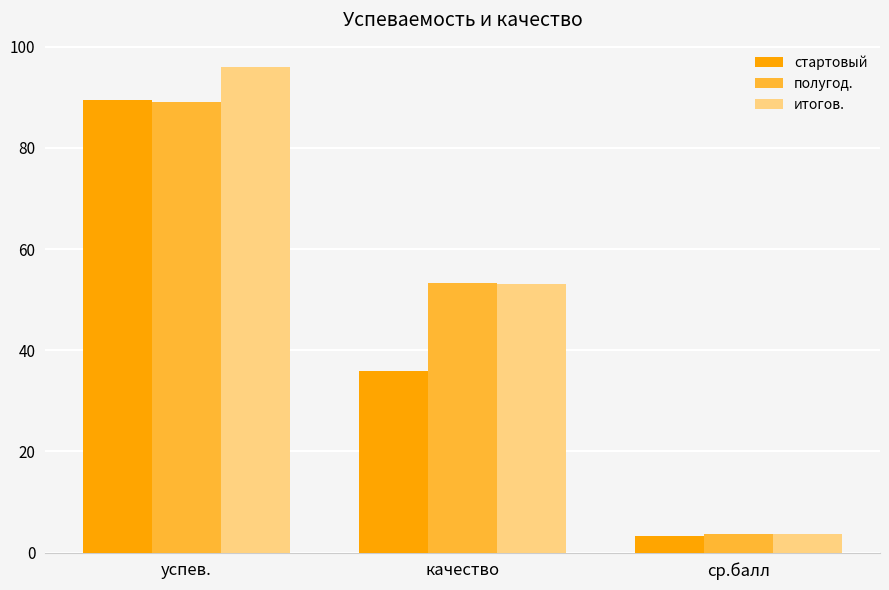

Reading left to right, list all the values displayed in this chart.

стартовый: 89.5	35.9	3.3
полугод.: 89.1	53.2	3.6
итогов.: 96.0	53.0	3.6